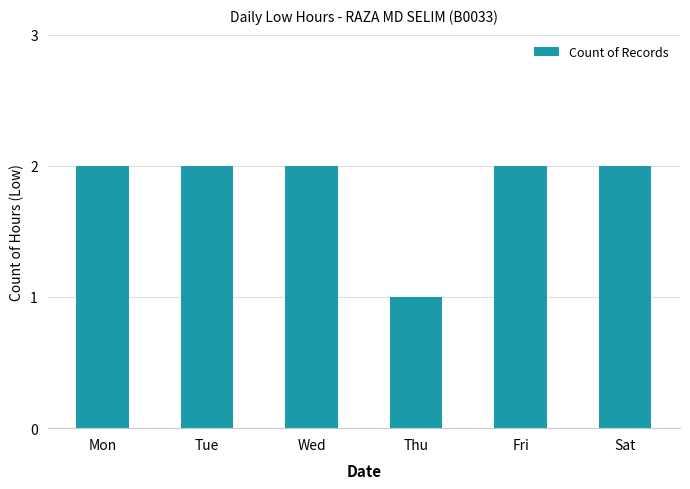

Are the bars grouped side by side (vs. stacked)?

No